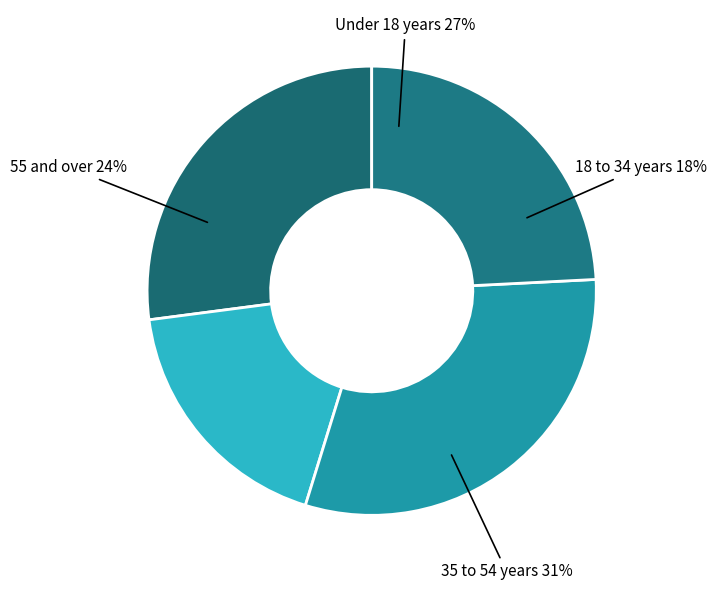

Is there a majority slice in this chart?

No